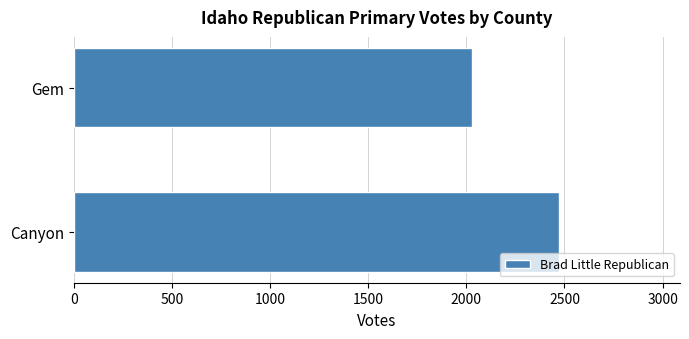

List the labels in order of value, smallest first.

Gem, Canyon